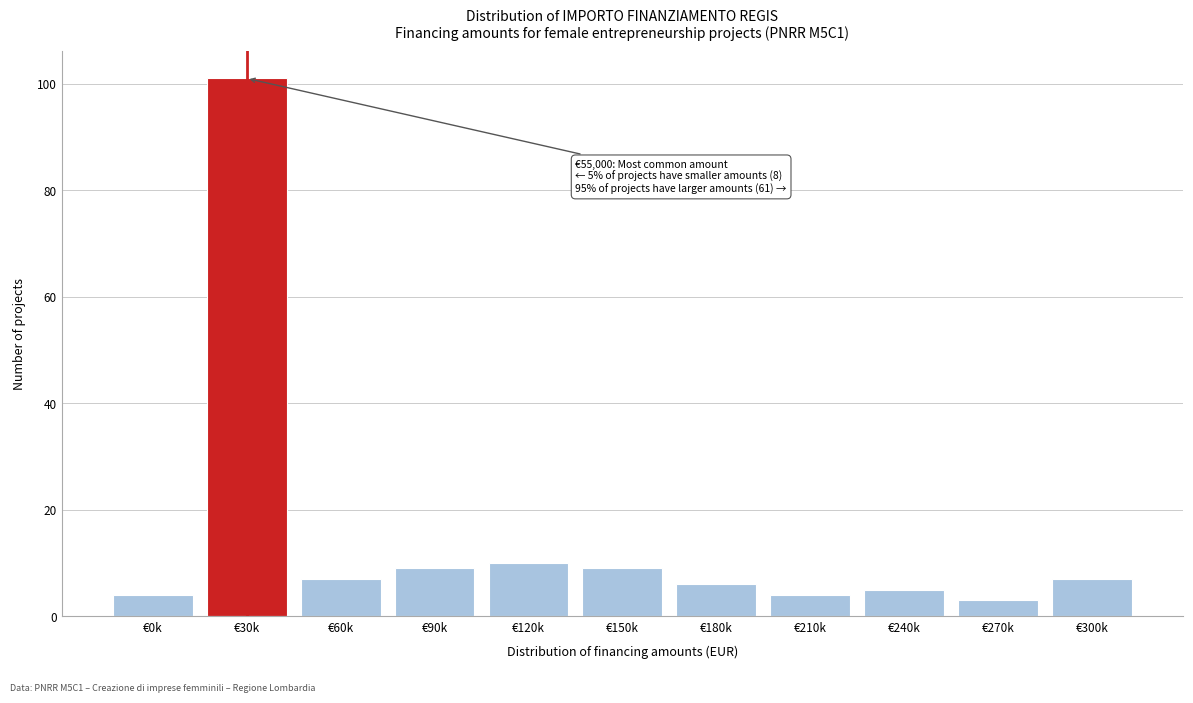

Reading left to right, what are all the values shown in this chart?

€0k=4	€30k=101	€60k=7	€90k=9	€120k=10	€150k=9	€180k=6	€210k=4	€240k=5	€270k=3	€300k=7